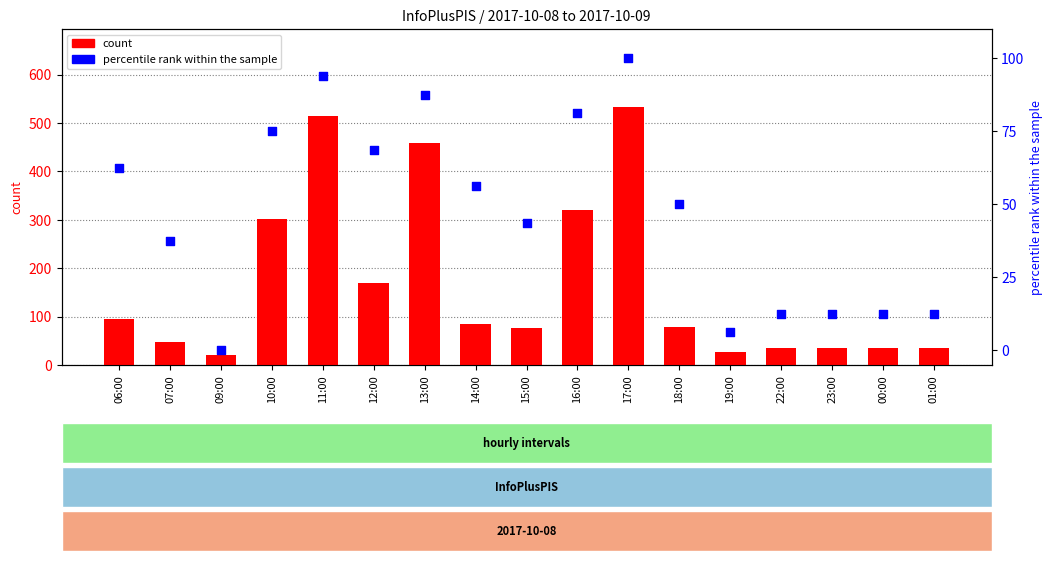

Which series has the largest Y range (max minus min)?

count